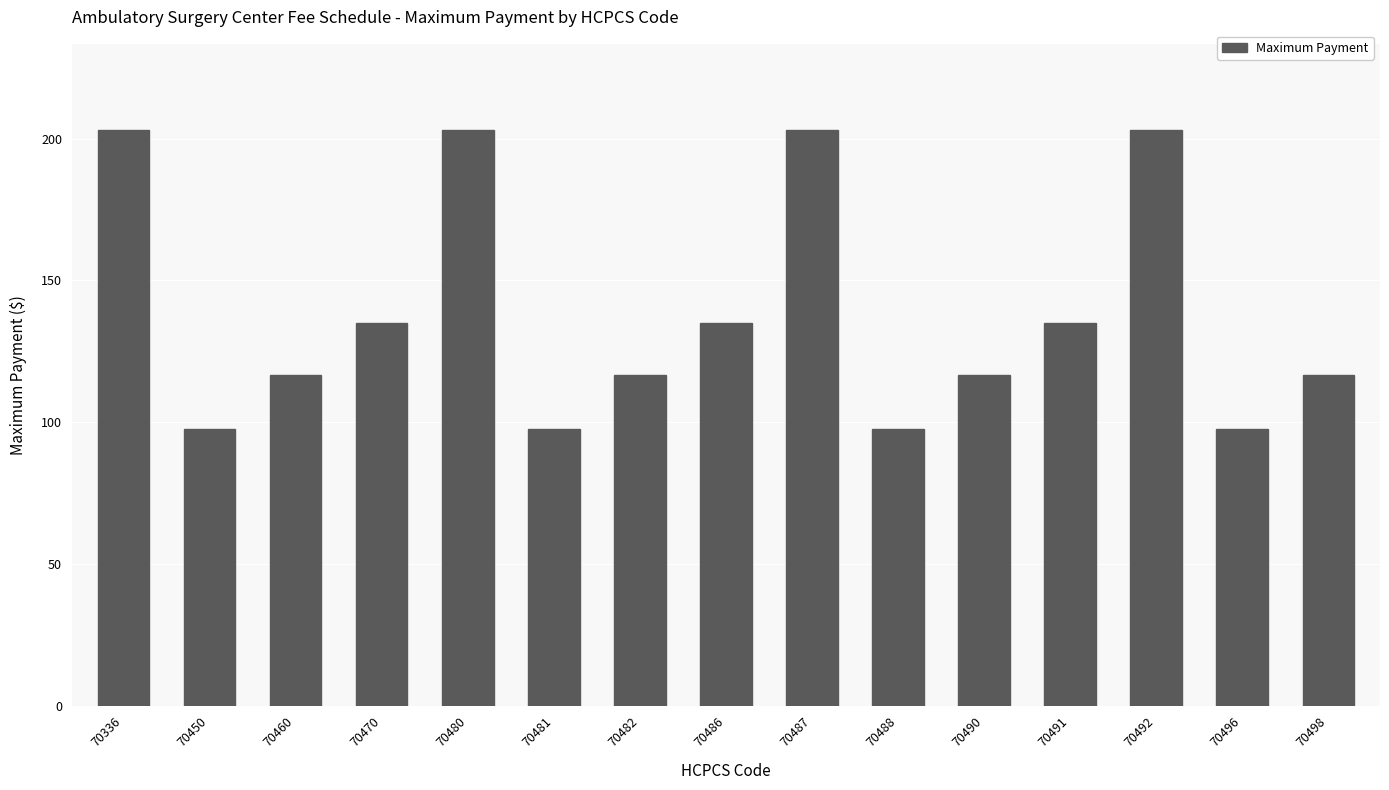

What is the sum of all values?

2073.1